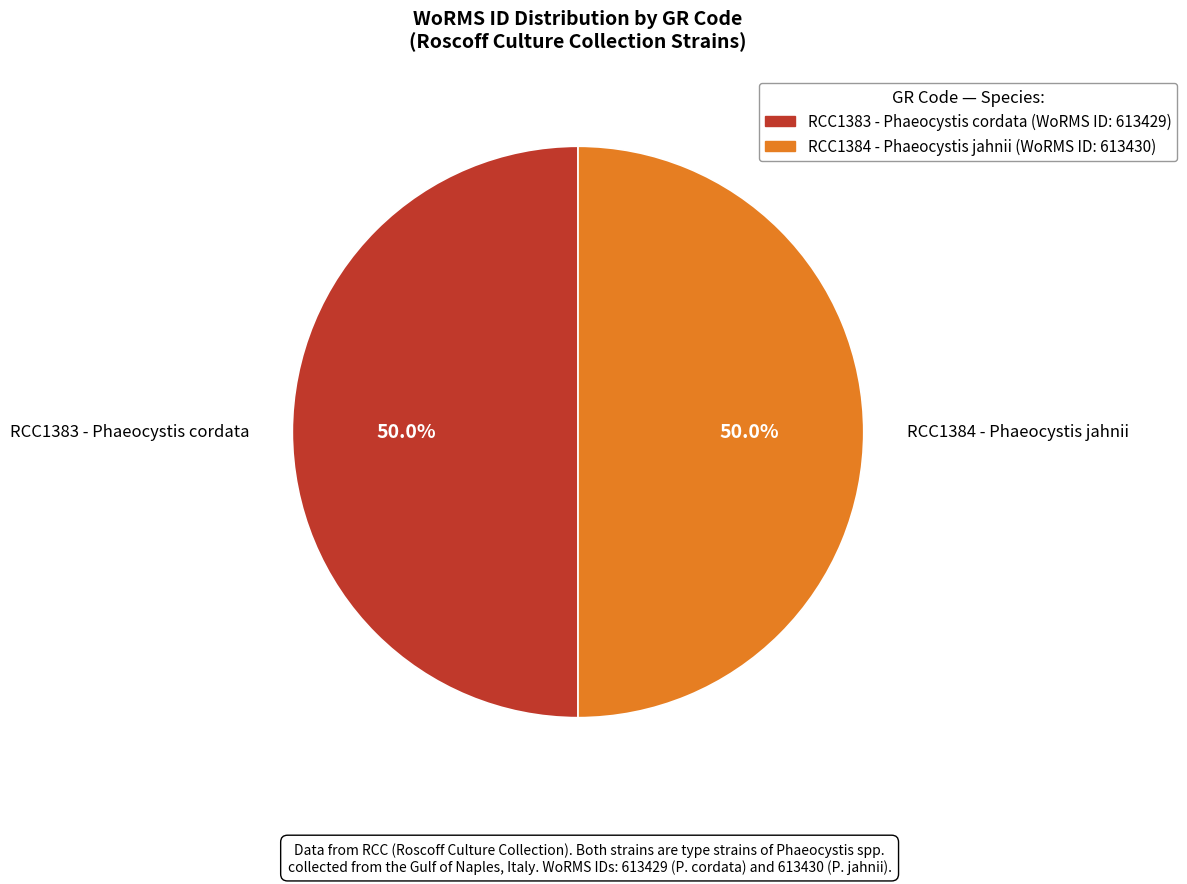

Is it true that RCC1383 - Phaeocystis cordata is 41% of the pie?

False